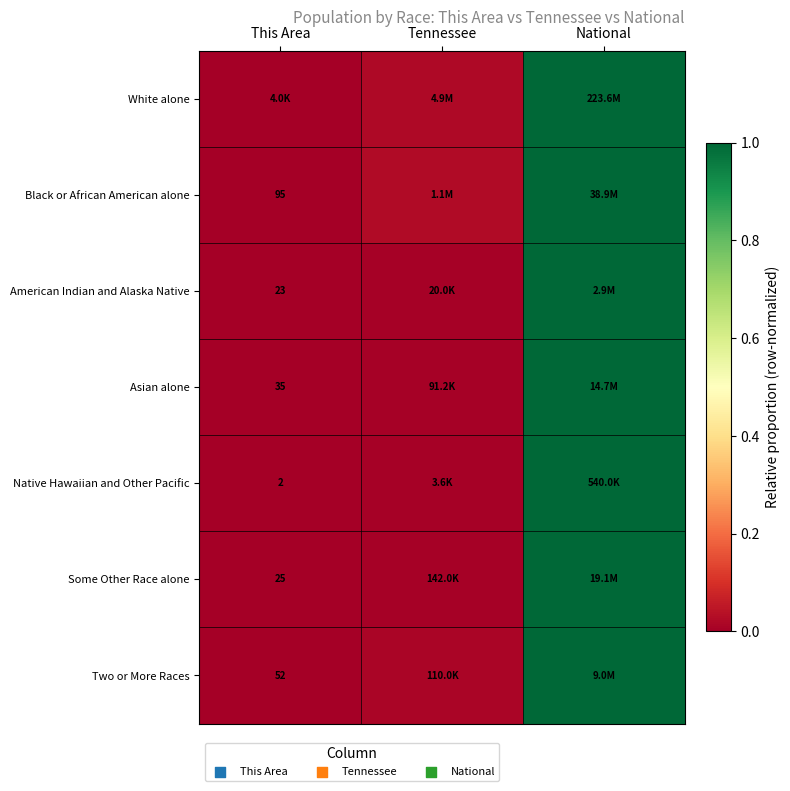

The Asian alone series shows 0.0 at This Area. True or false?

True